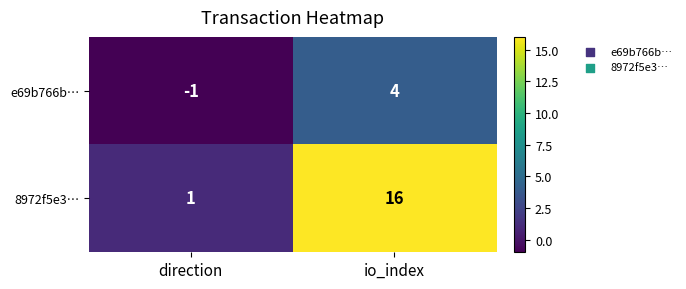

List the labels in order of 8972f5e3… value, largest first.

io_index, direction